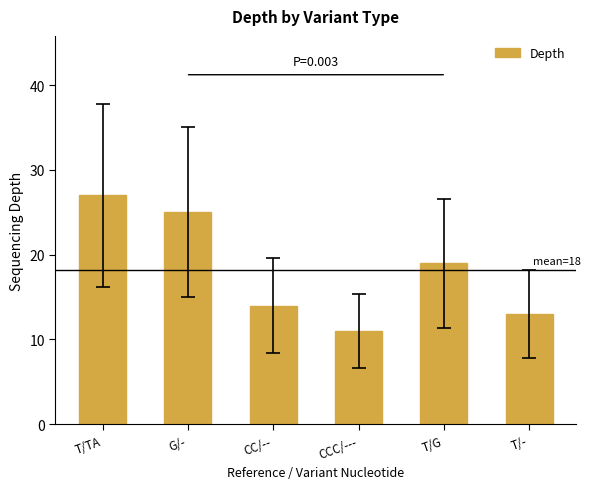

The chart shows a value of 25 at G/-. True or false?

True